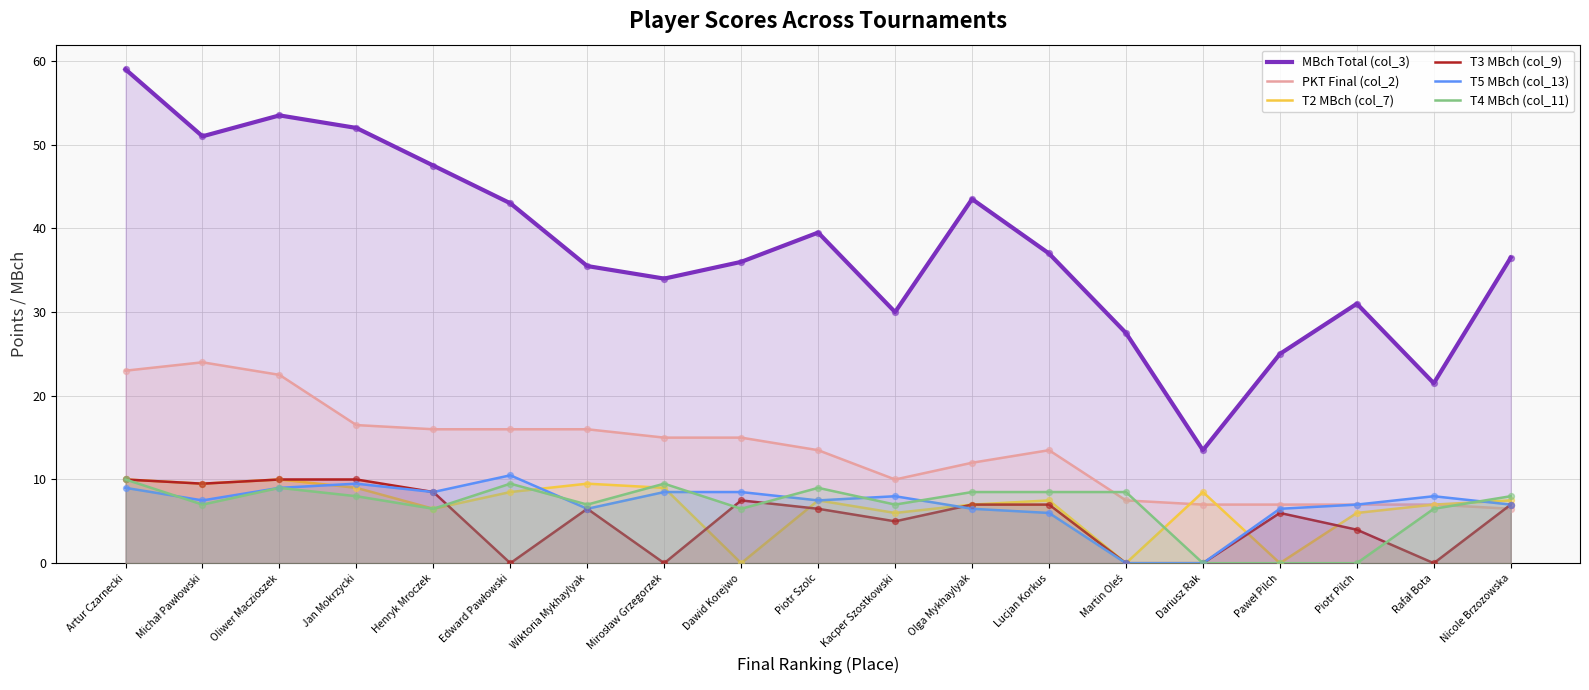

Which series has the widest spread of Y values?

MBch Total (col_3)